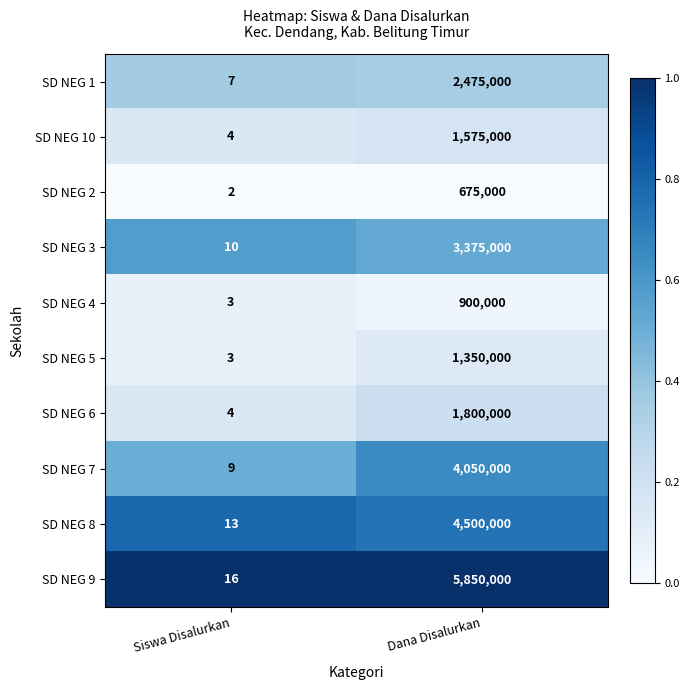

At which label does SD NEG 8 reach its peak?

Dana Disalurkan